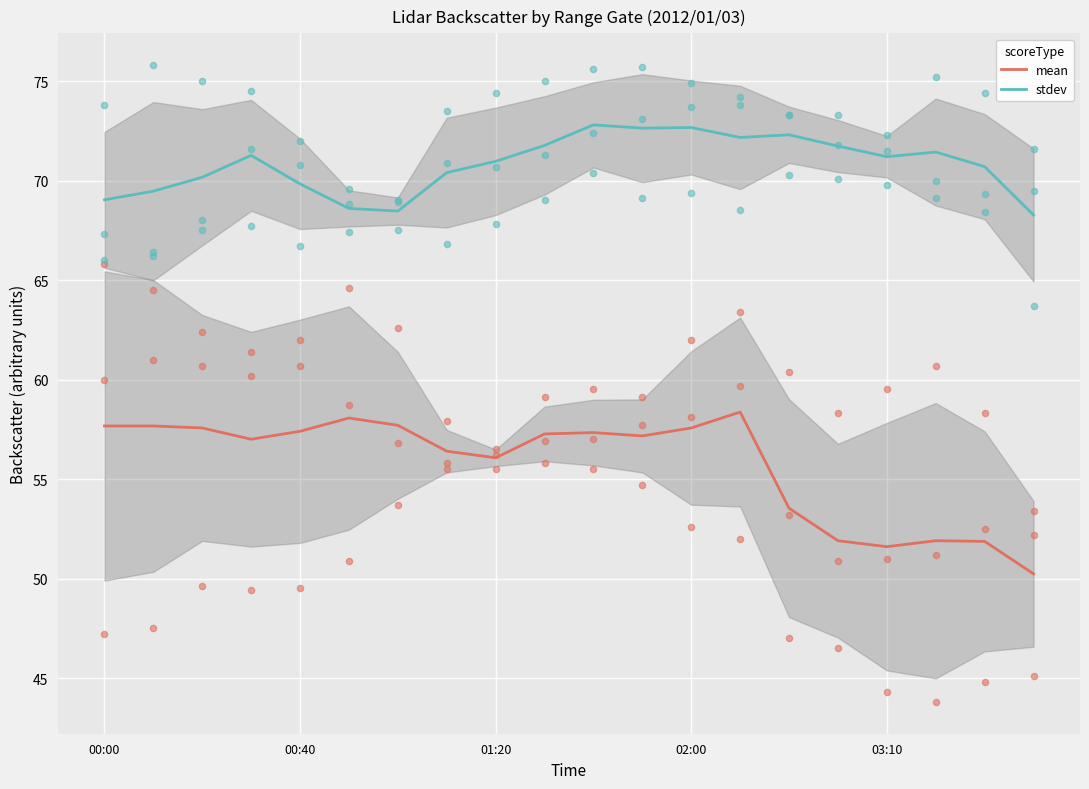

What are all the series names shown in the legend?

mean, stdev